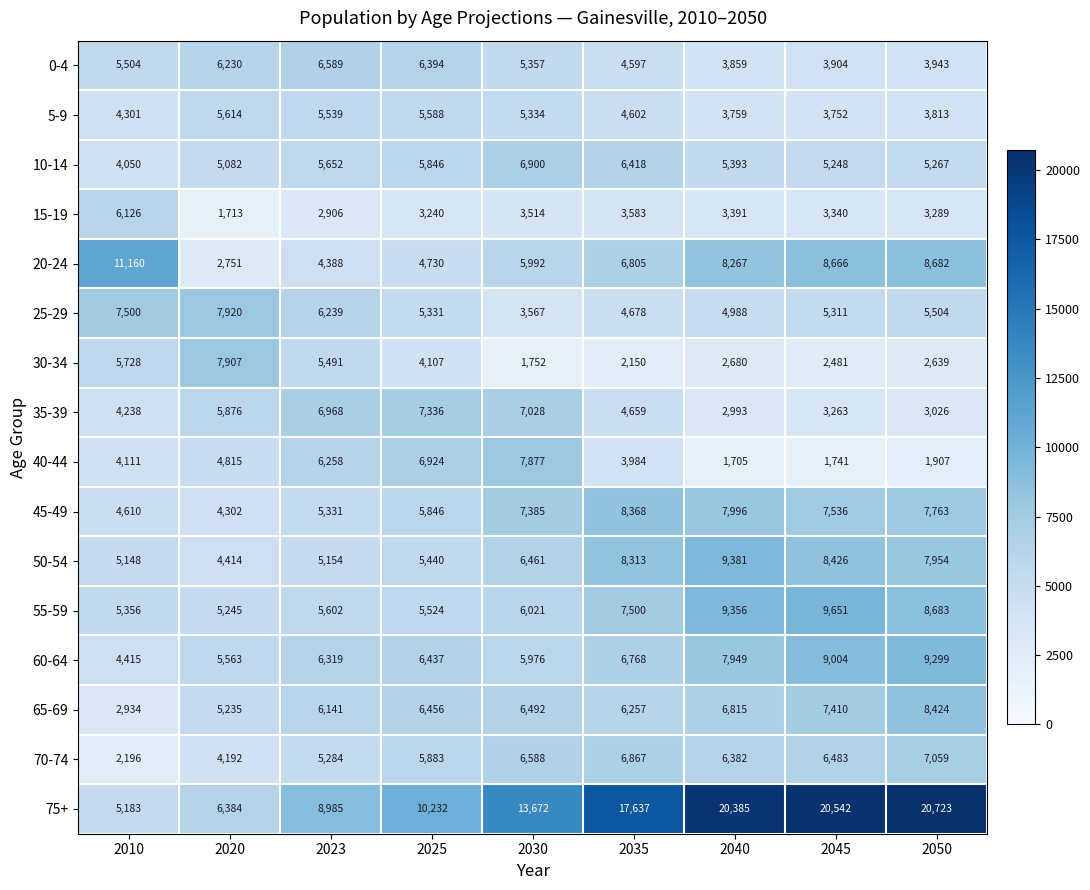

What is the difference between the maximum and second lowest values in the 70-74 series?

2867